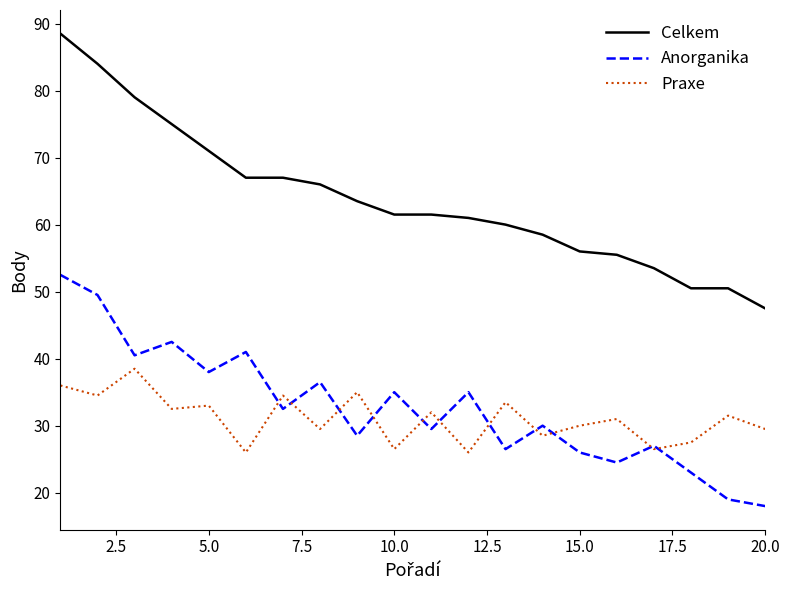

Rank the series by their maximum value, from highest to lowest.

Celkem, Anorganika, Praxe